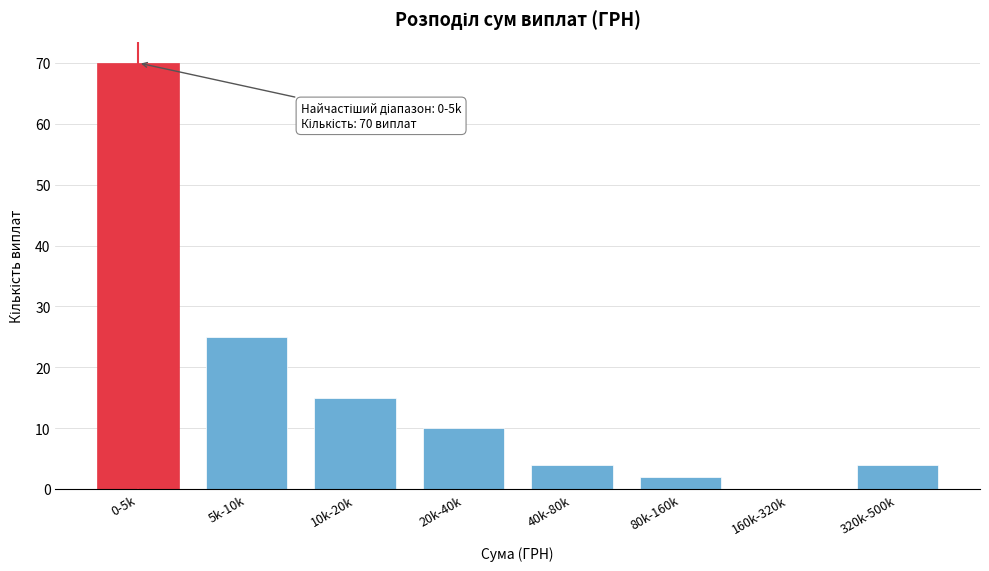

Reading left to right, what are all the values shown in this chart?

0-5k=70	5k-10k=25	10k-20k=15	20k-40k=10	40k-80k=4	80k-160k=2	160k-320k=0	320k-500k=4